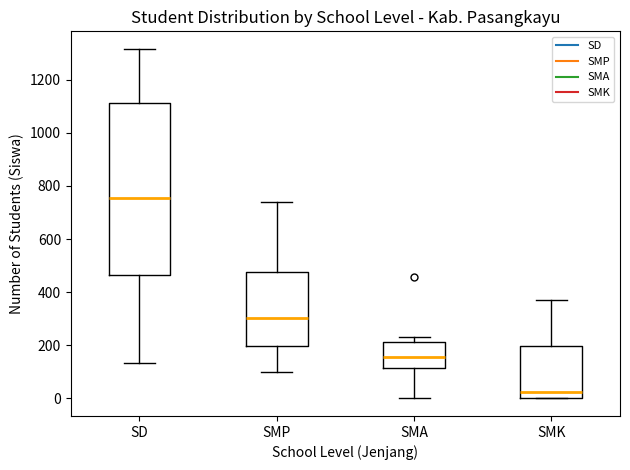

Reading left to right, read every box against the y-axis: the position of its median line, the range the box covers, and the ends of its whiskers. The values are not printed on the chart, so give them approximately, as read against the axis.

SD: median 760, box 460 to 1120, whiskers 140 to 1320
SMP: median 300, box 200 to 480, whiskers 100 to 740
SMA: median 160, box 120 to 220, whiskers 0 to 240
SMK: median 20, box 0 to 200, whiskers 0 to 380